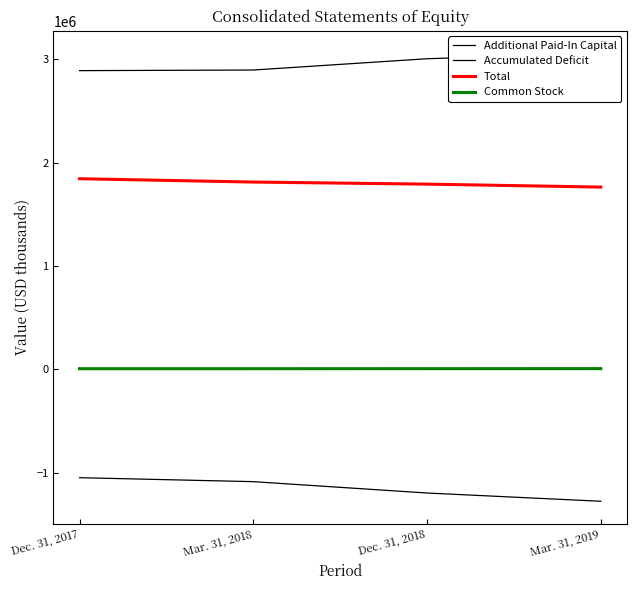

List the series in order of their peak value, lowest first.

Accumulated Deficit, Common Stock, Total, Additional Paid-In Capital